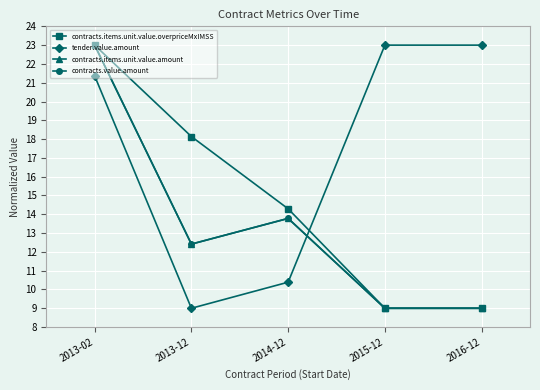

Rank the series by their maximum value, from lowest to highest.

contracts.items.unit.value.overpriceMxIMSS, tender.value.amount, contracts.items.unit.value.amount, contracts.value.amount